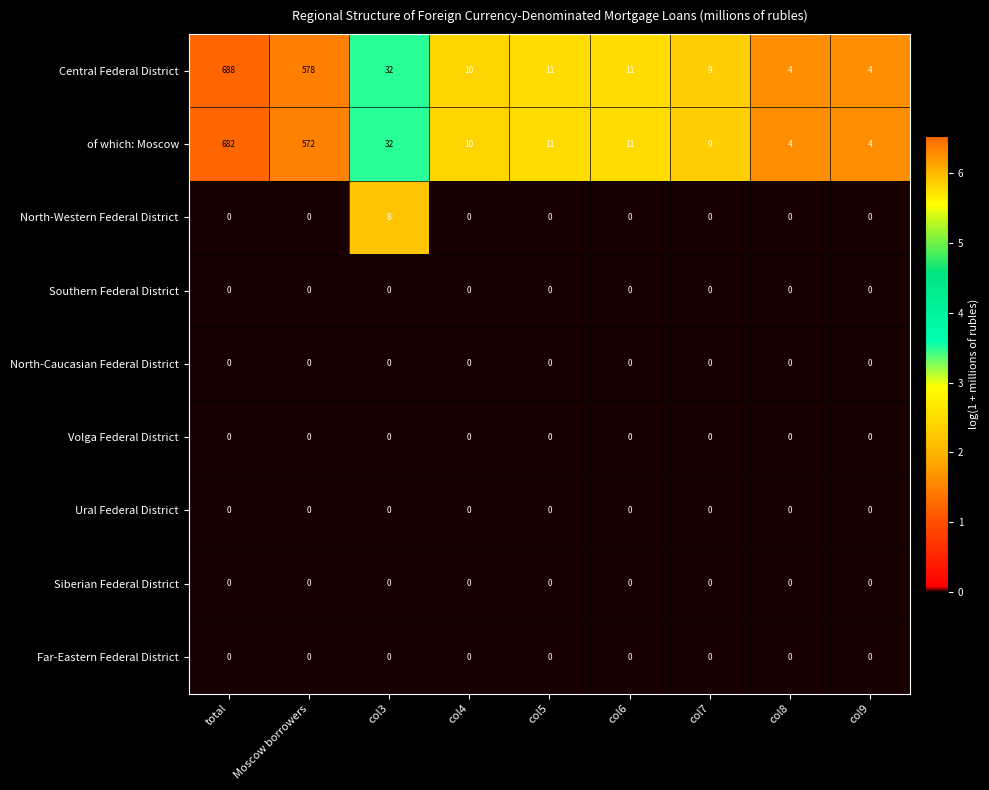

What is the spread (max minus min) of values at col3?

32